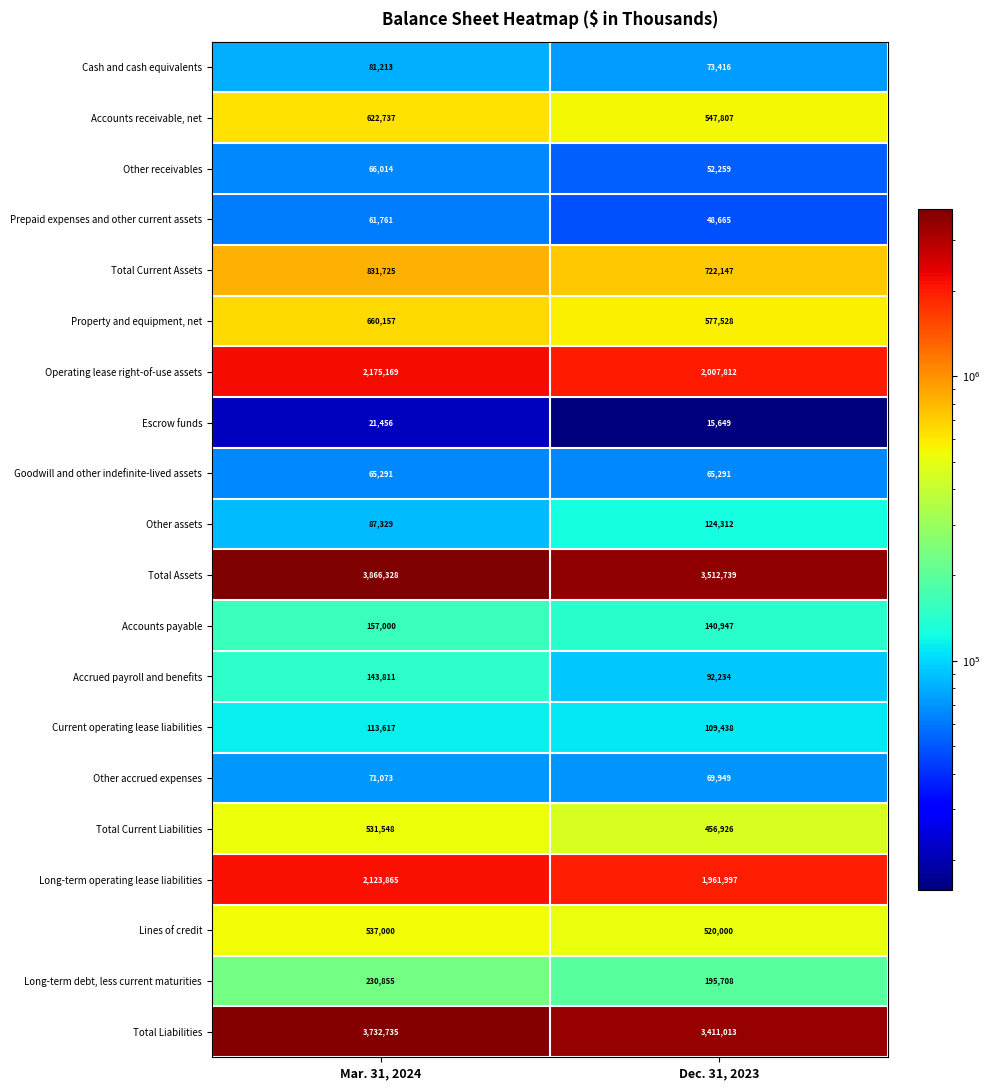

What is the difference between the Lines of credit values at Dec. 31, 2023 and Mar. 31, 2024?

17000